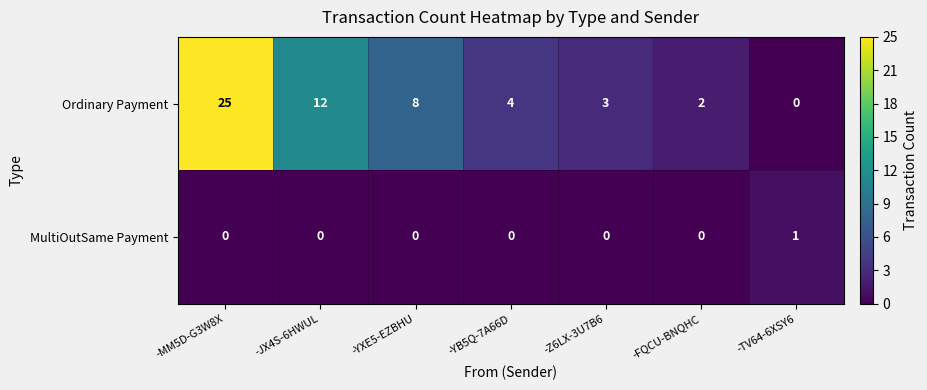

How many series are shown in this chart?

2